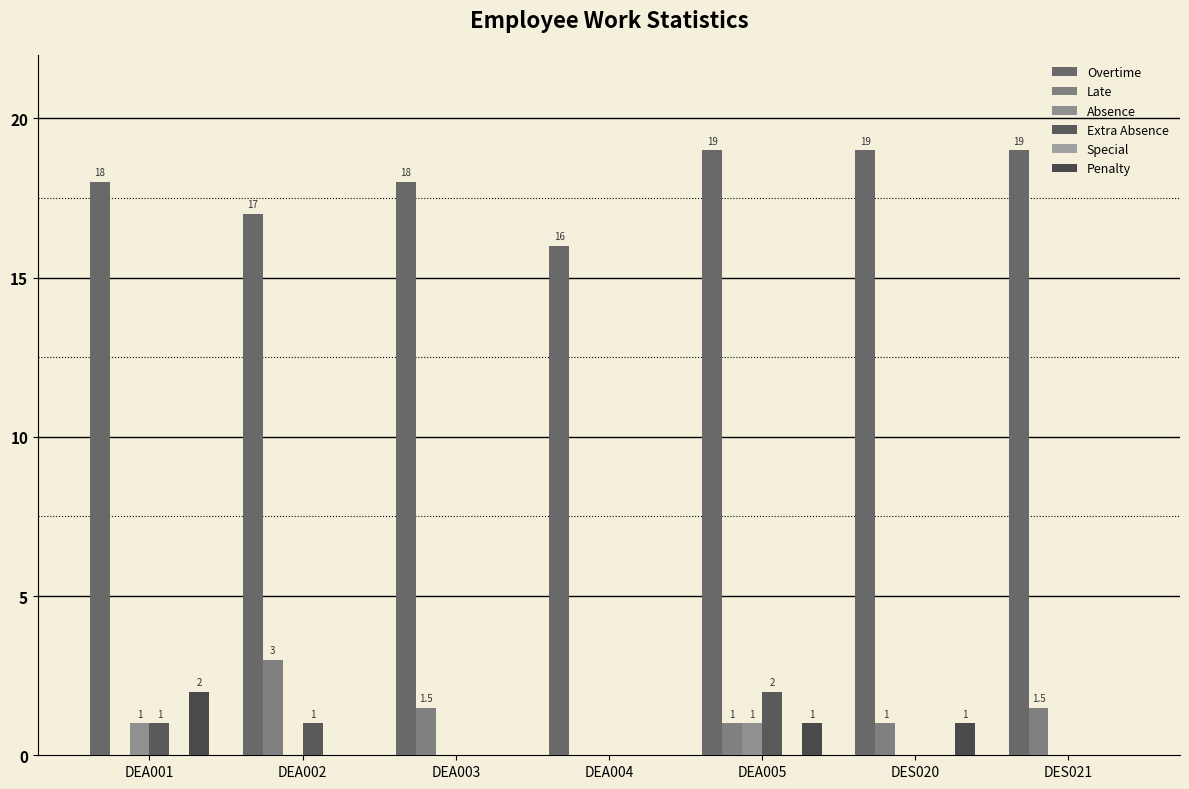

The value of Penalty at DEA001 is 2.0. True or false?

True